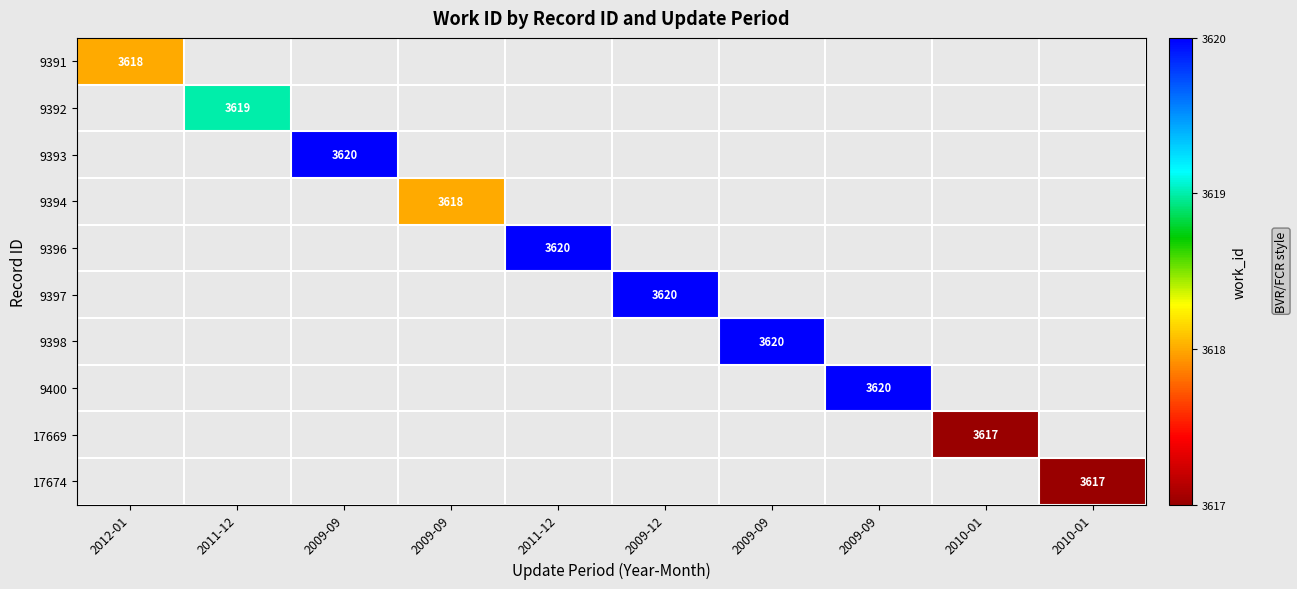

Which has a higher value, 2011-12 or 2009-09?

2009-09